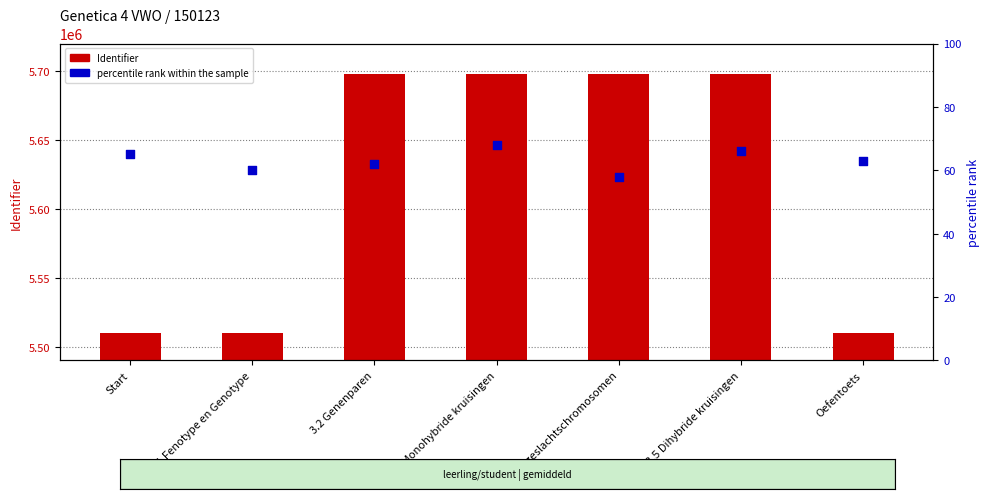

Which series reaches the maximum Y coordinate?

Identifier